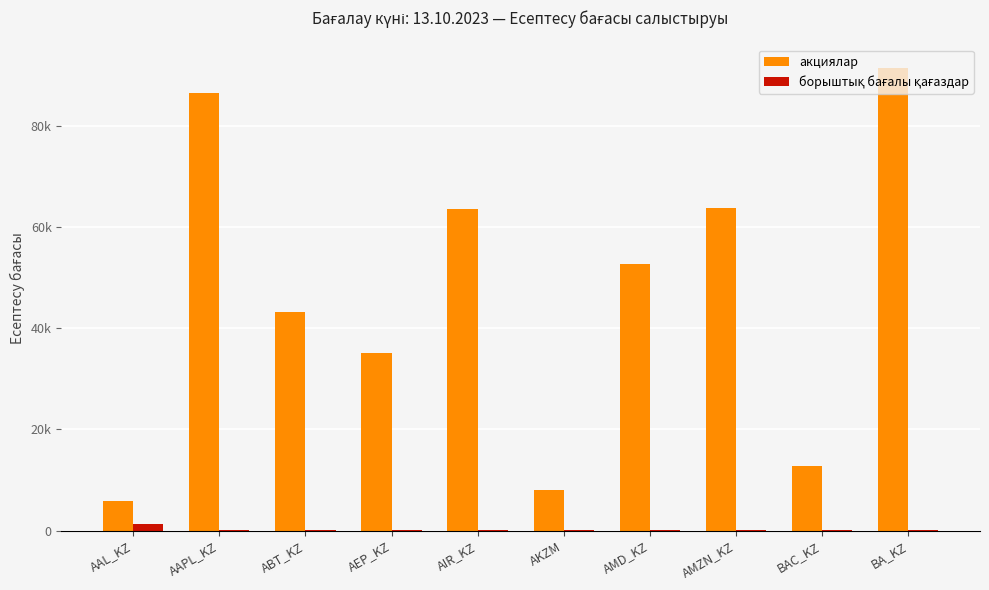

Does the chart contain stacked bars?

No